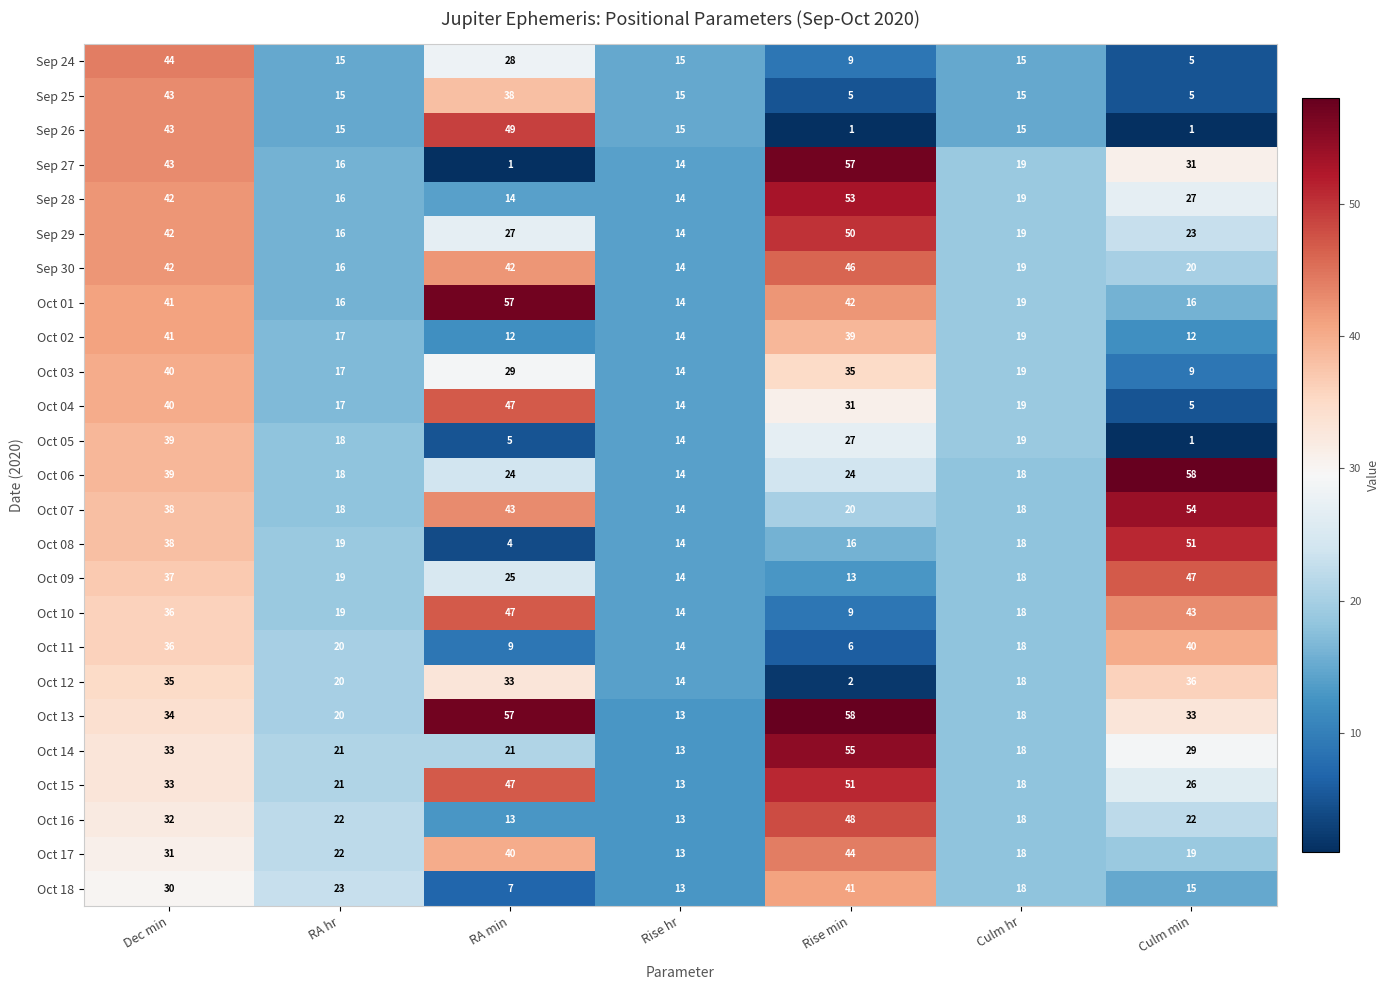

Which series has the widest spread of values?

Sep 27